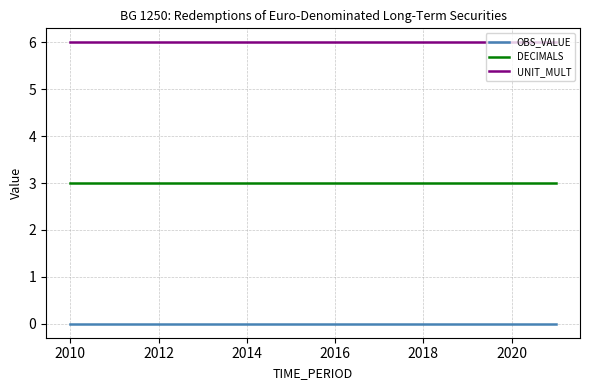

What is the maximum value shown in the chart?

6